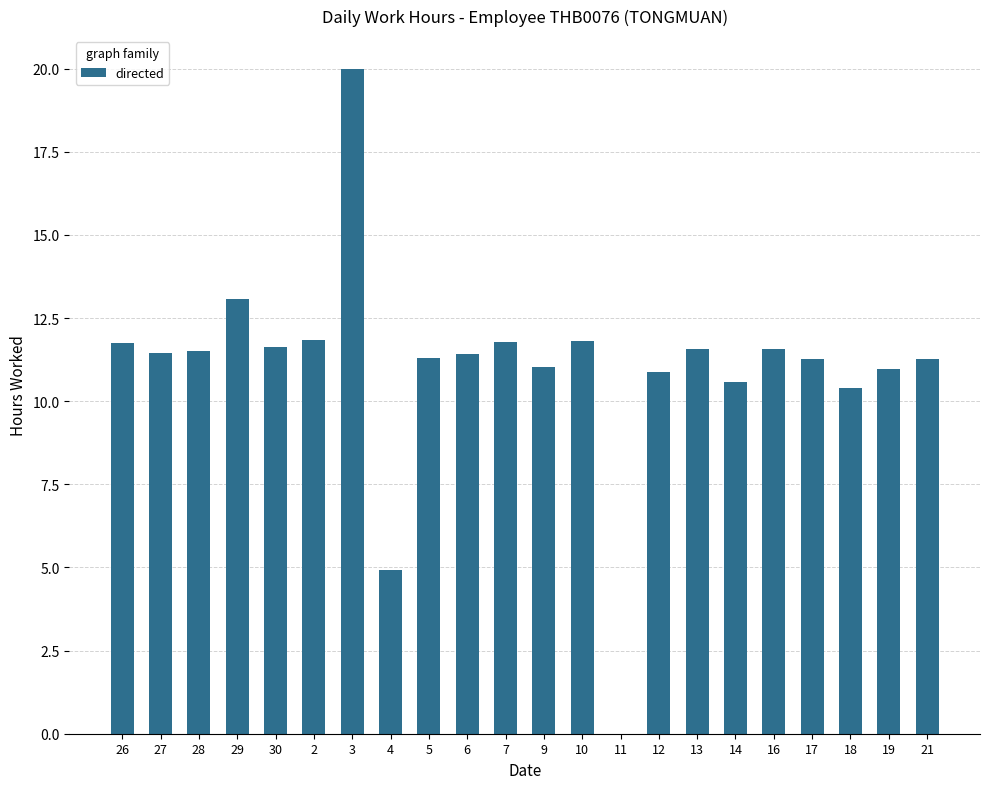

Which has a higher value, 5 or 26?

26